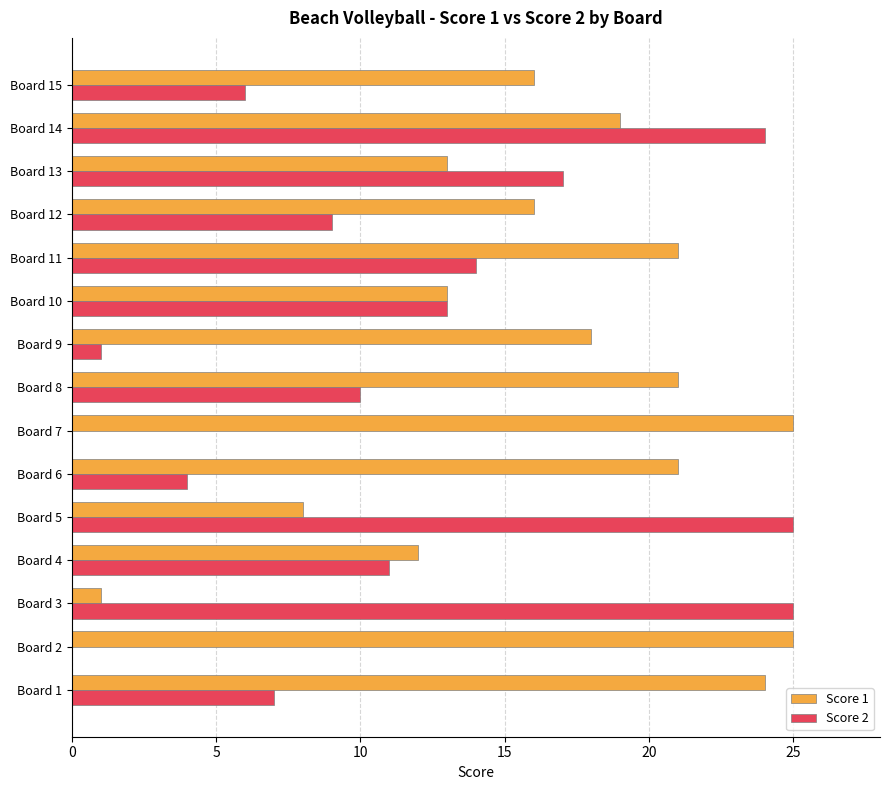

What is the maximum value shown in the chart?

25